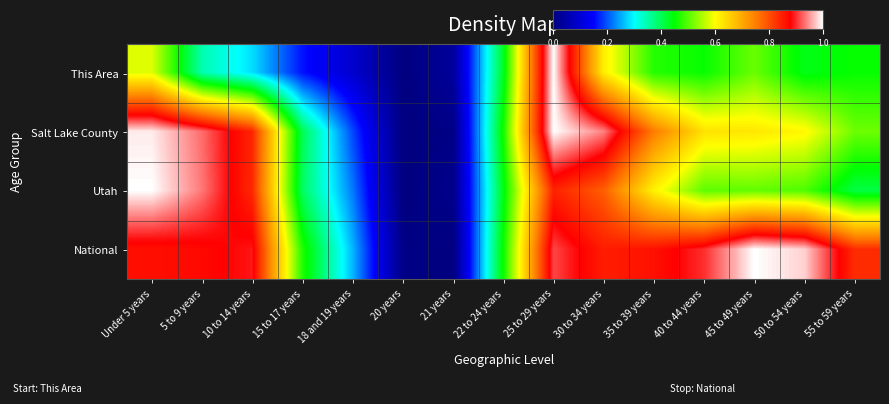

What is the greatest value displayed?

1.0